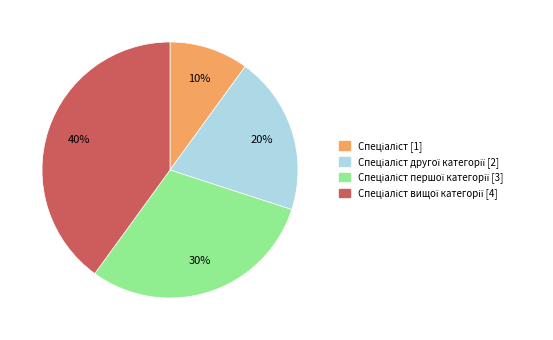

To the nearest percent, what is the average slice percentage?

25%